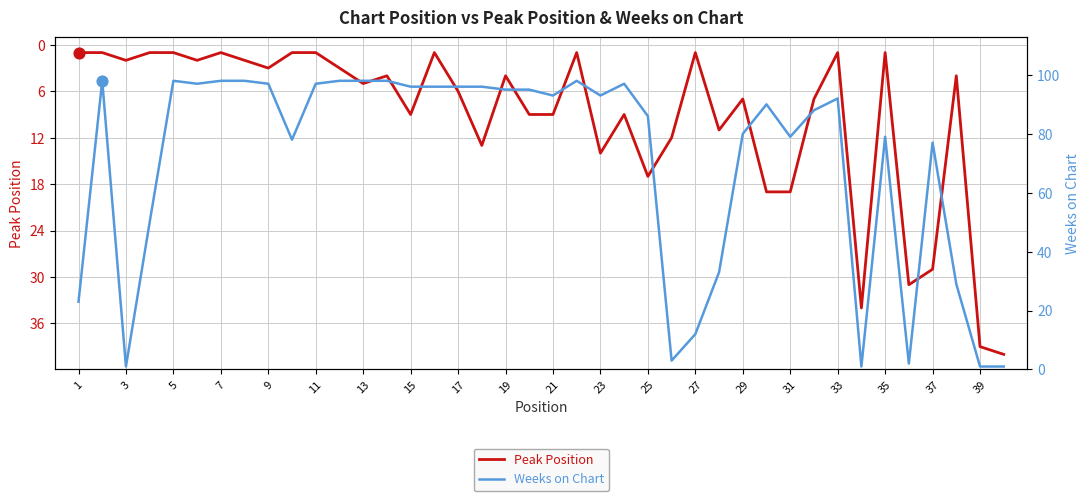

Which series contains the highest Y value?

Weeks on Chart